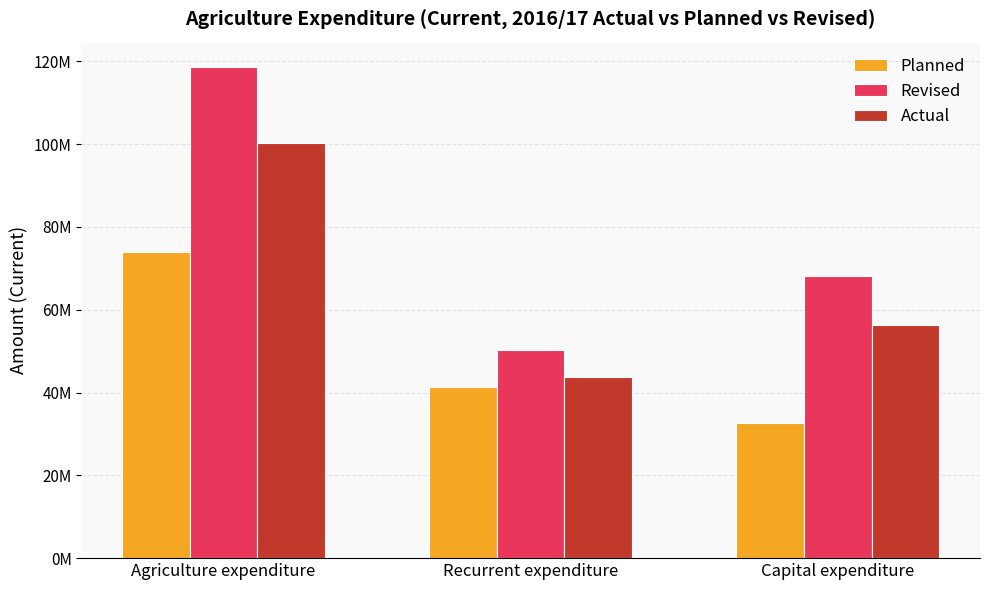

Reading left to right, transcribe all the data shown in this chart.

Planned: Agriculture expenditure=73880300	Recurrent expenditure=41349800	Capital expenditure=32530500
Revised: Agriculture expenditure=118587200	Recurrent expenditure=50335800	Capital expenditure=68251400
Actual: Agriculture expenditure=100196700	Recurrent expenditure=43873300	Capital expenditure=56323400